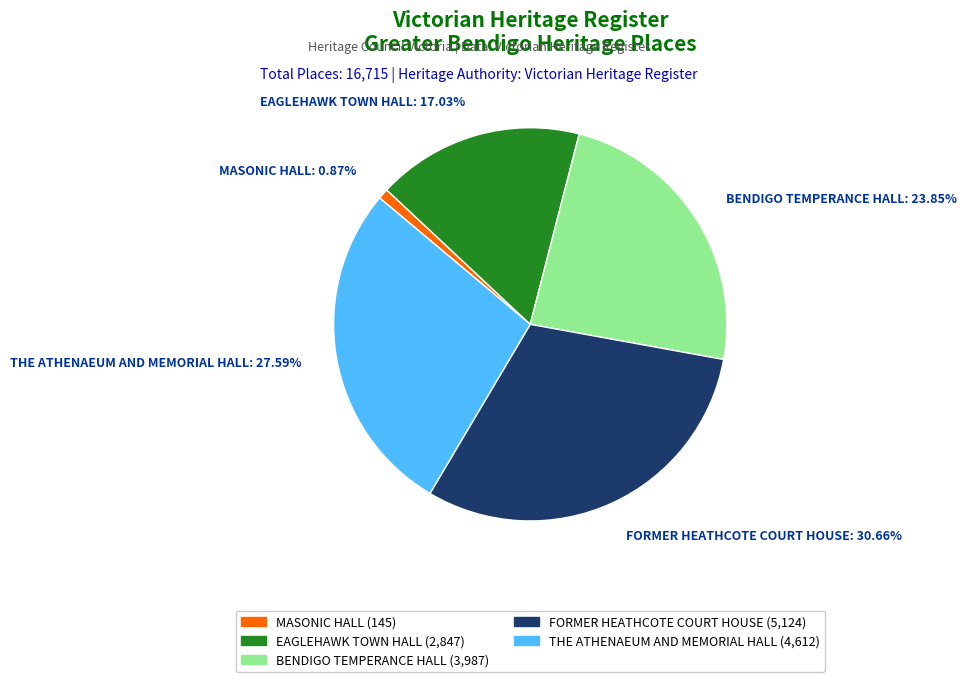

Which has a higher value, EAGLEHAWK TOWN HALL: 17.03% or BENDIGO TEMPERANCE HALL: 23.85%?

BENDIGO TEMPERANCE HALL: 23.85%